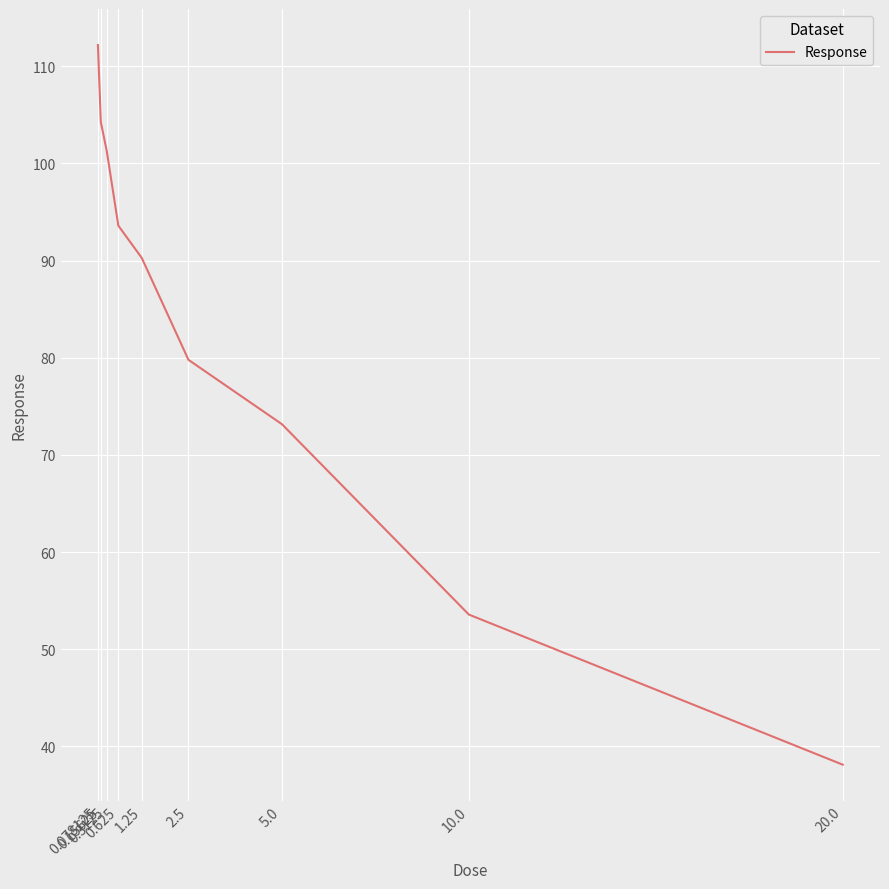

True or false: the data shows 29.8 at 1.25.

False